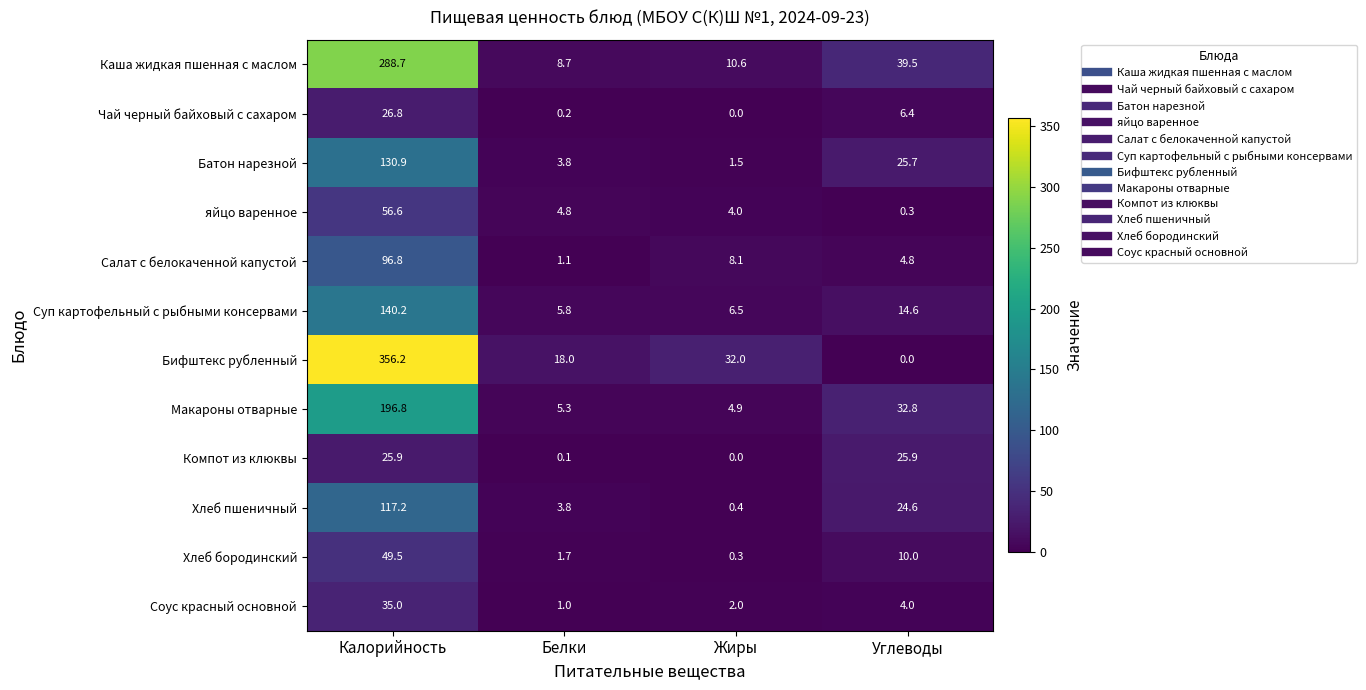

Rank the categories by Каша жидкая пшенная с маслом value from highest to lowest.

Калорийность, Углеводы, Жиры, Белки